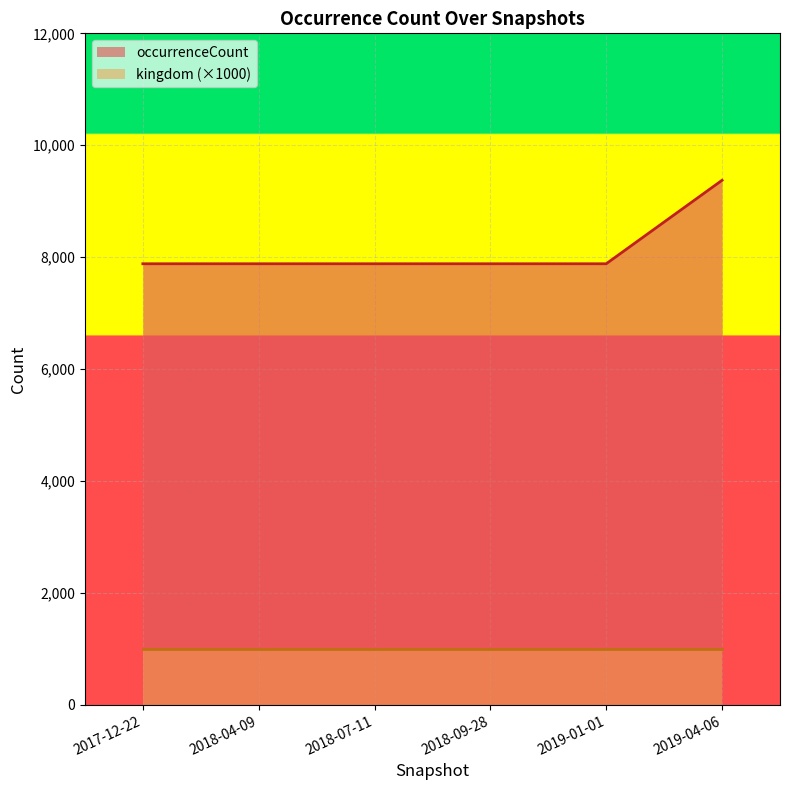

What is the change in value from 2017-12-22 to 2019-04-06?

+1492